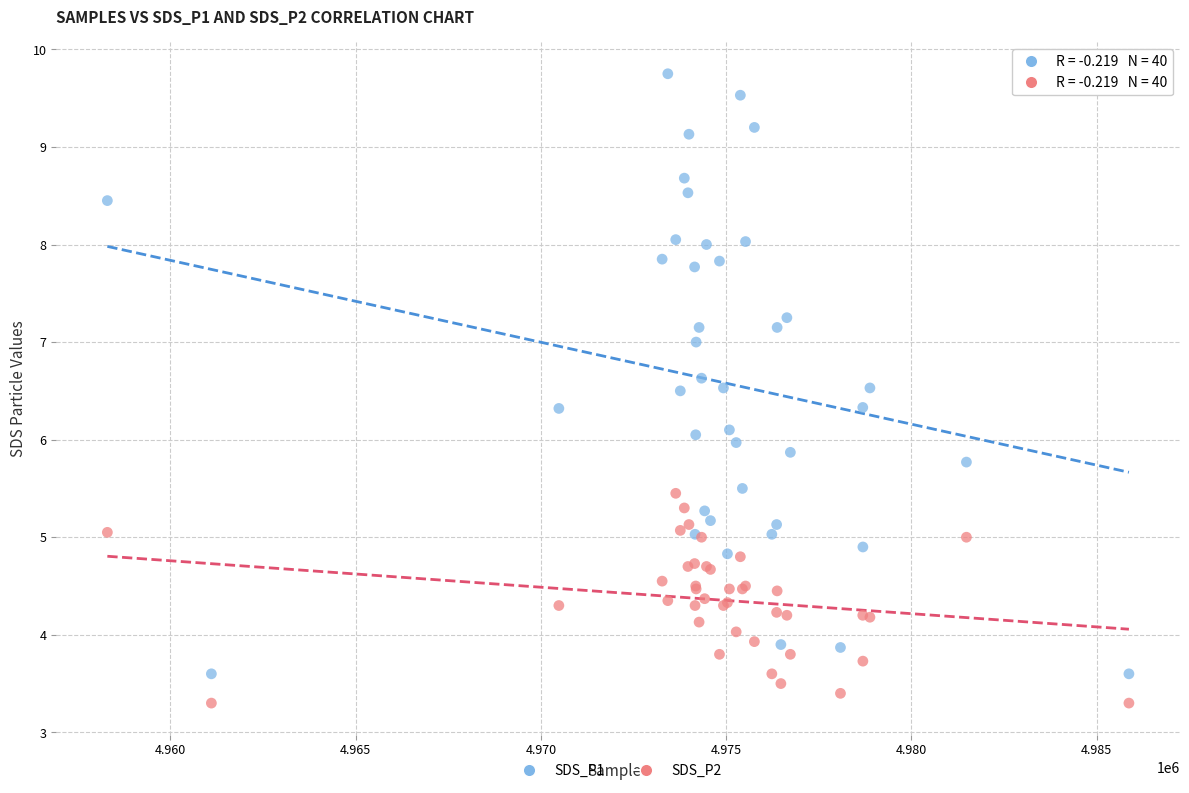

What are all the series names shown in the legend?

SDS_P1, SDS_P2